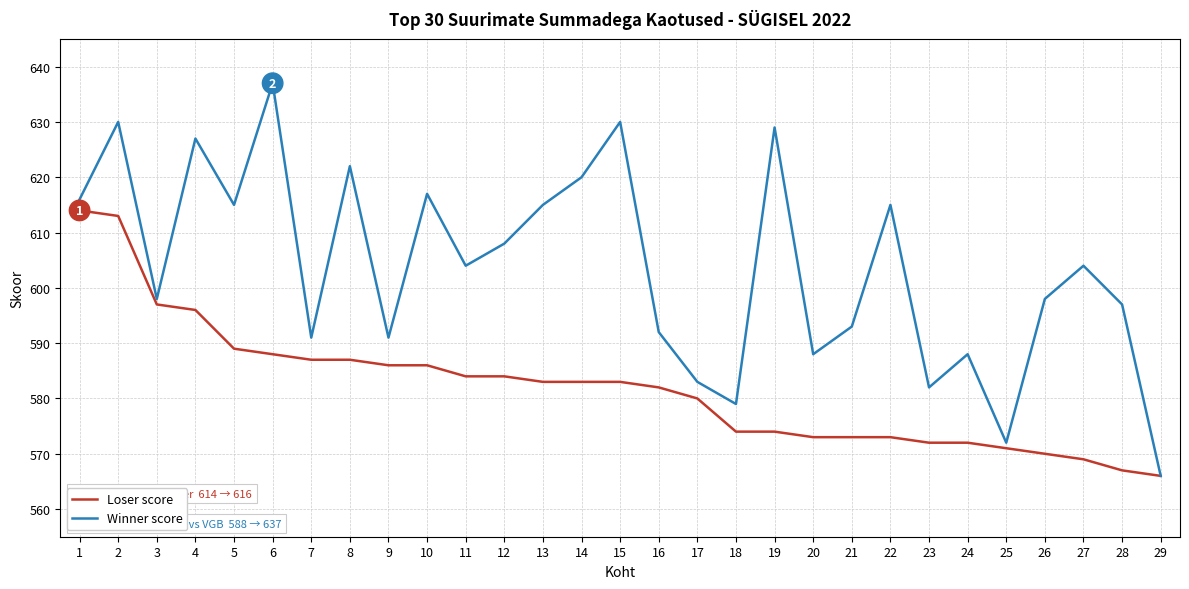

At which label is Loser score closest to 590?

5